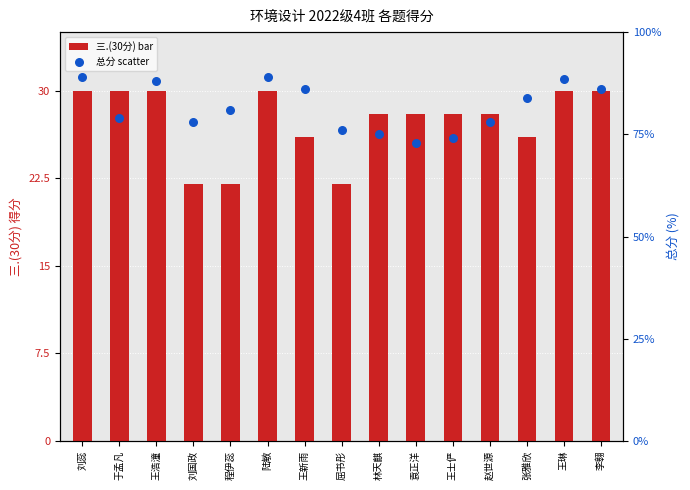

At how many categories does at least one series exceed 29?

15